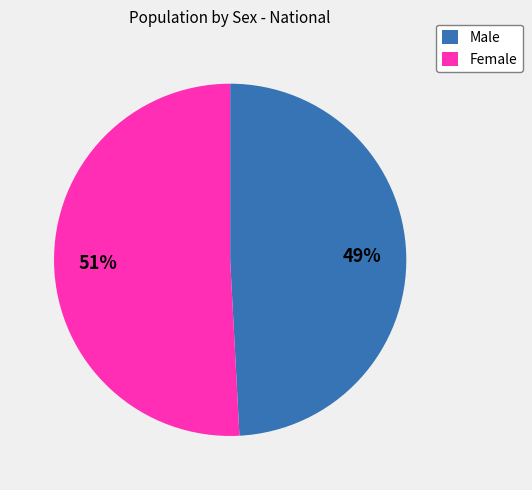

What is the largest slice in the pie chart?

Female